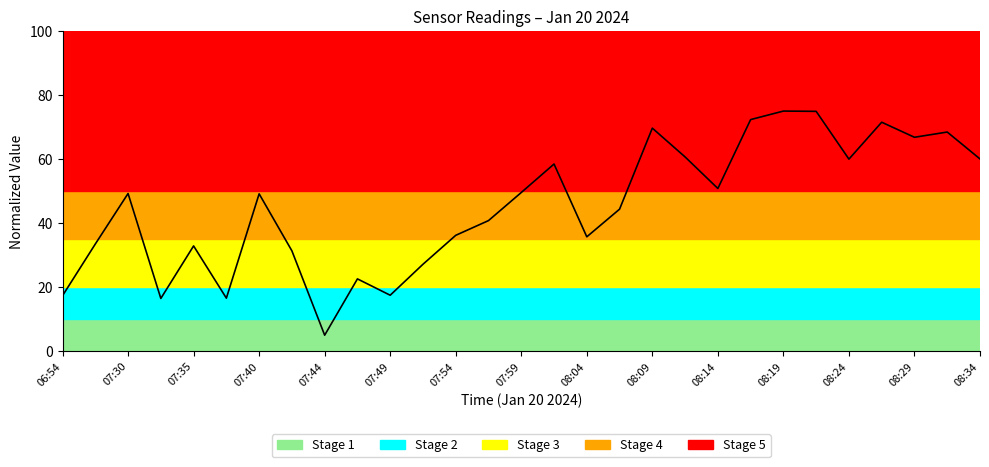

What is the greatest value displayed?

75.0